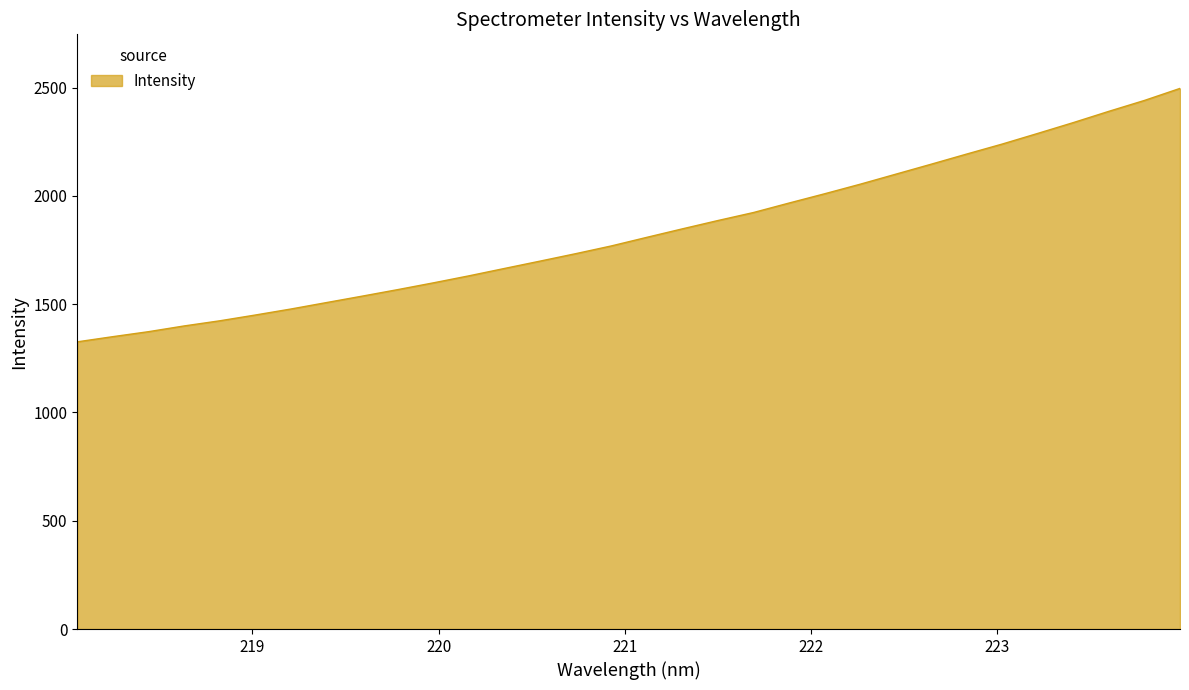

What is the maximum value shown in the chart?

2496.4